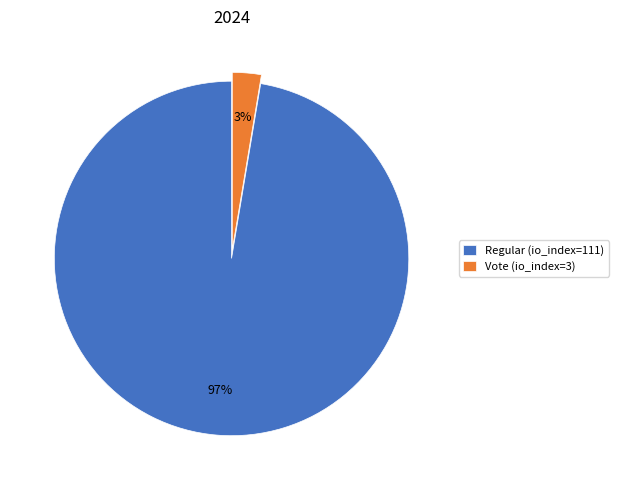

How many segments does this pie chart have?

2